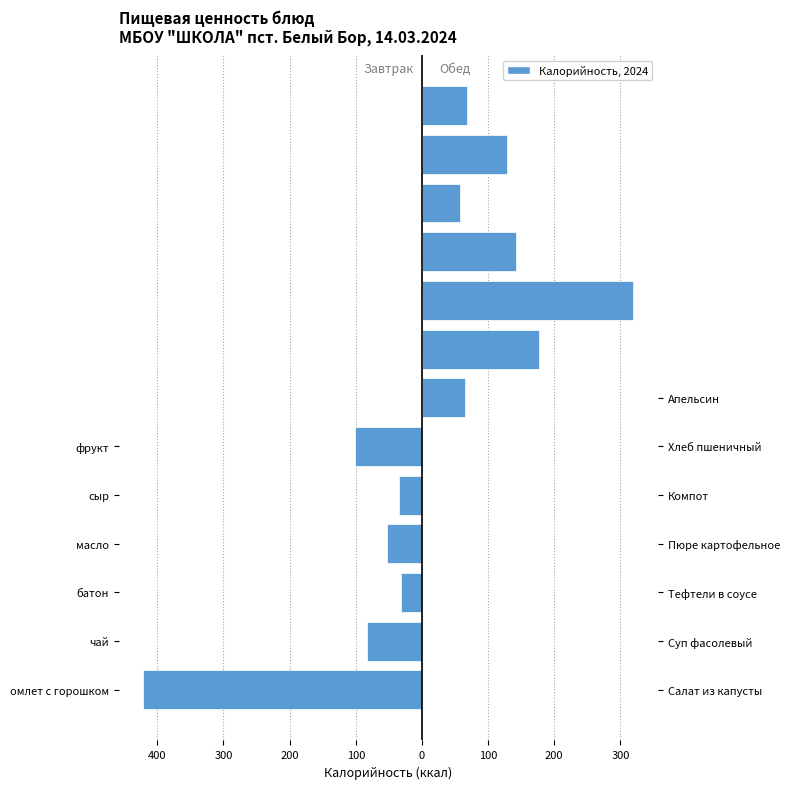

What is the difference between the highest and lowest values at омлет с горошком?

415.3